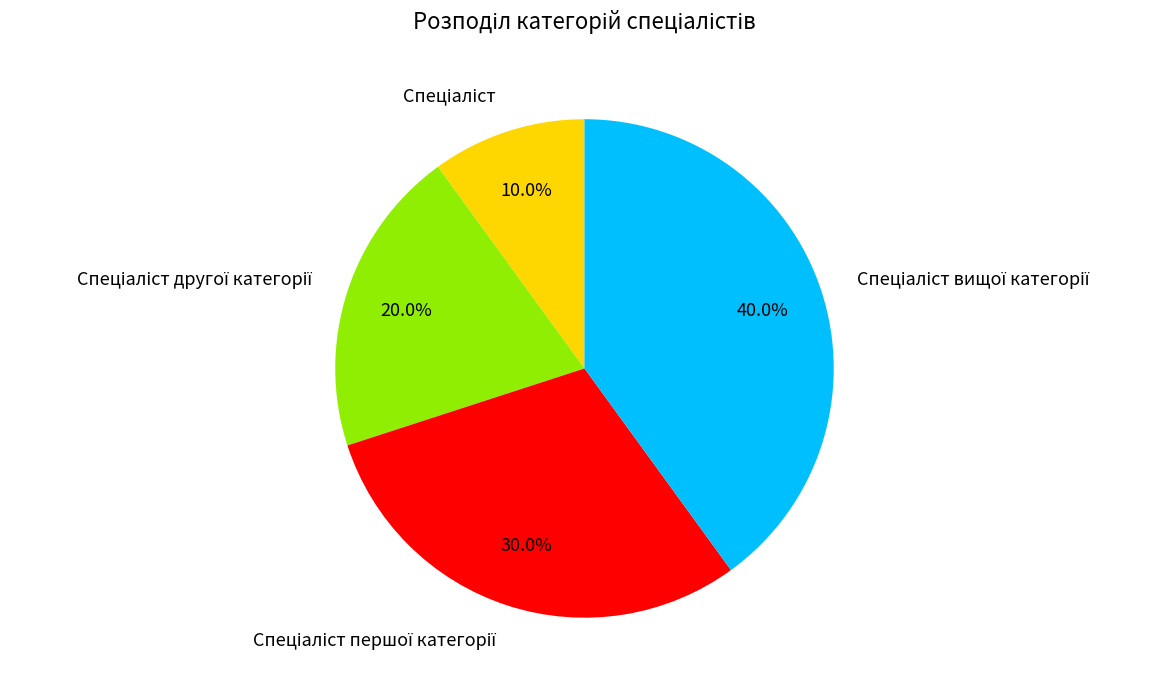

Count the number of slices in the pie.

4